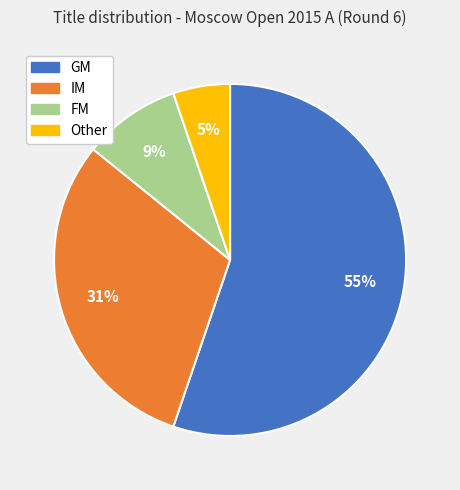

How many slices are in this pie chart?

4